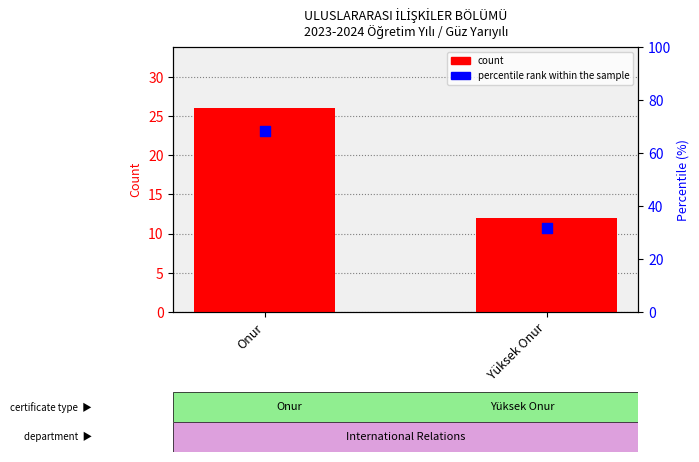

Which series has the widest spread of Y values?

percentile rank within the sample